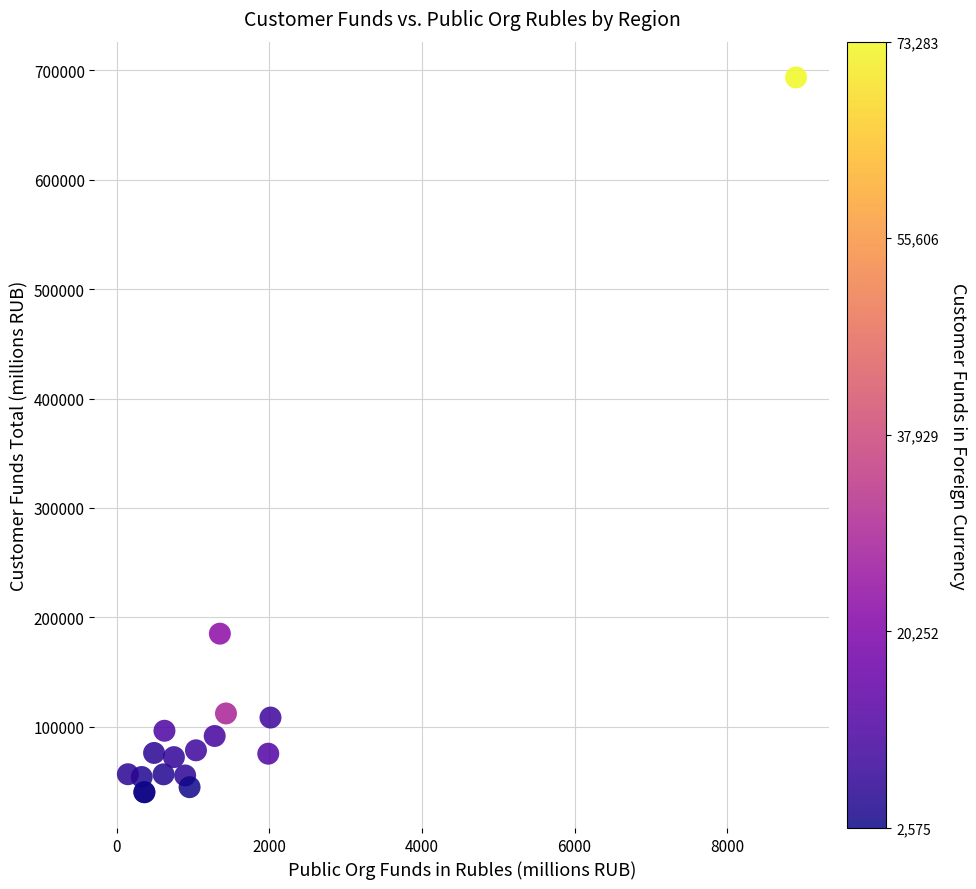

What Y value in the scatter plot is closest to 366823?

185040